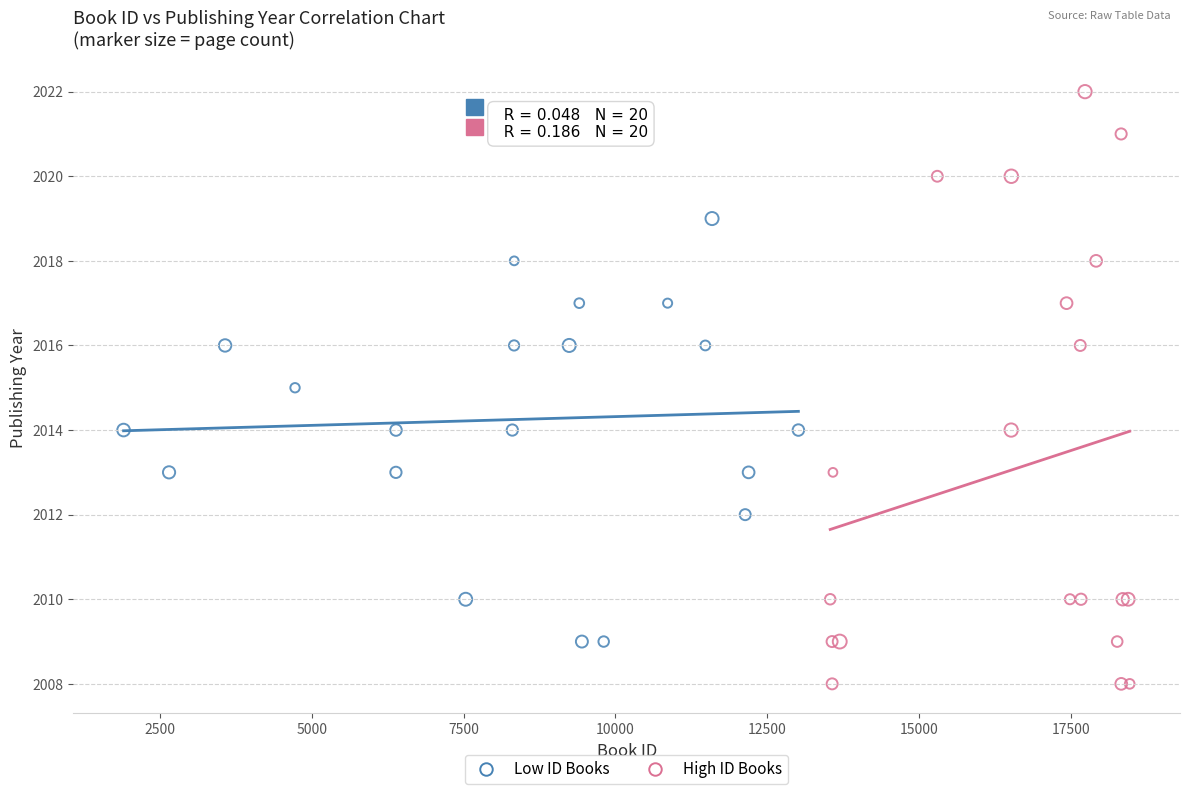

Which series reaches the minimum Y coordinate?

High ID Books